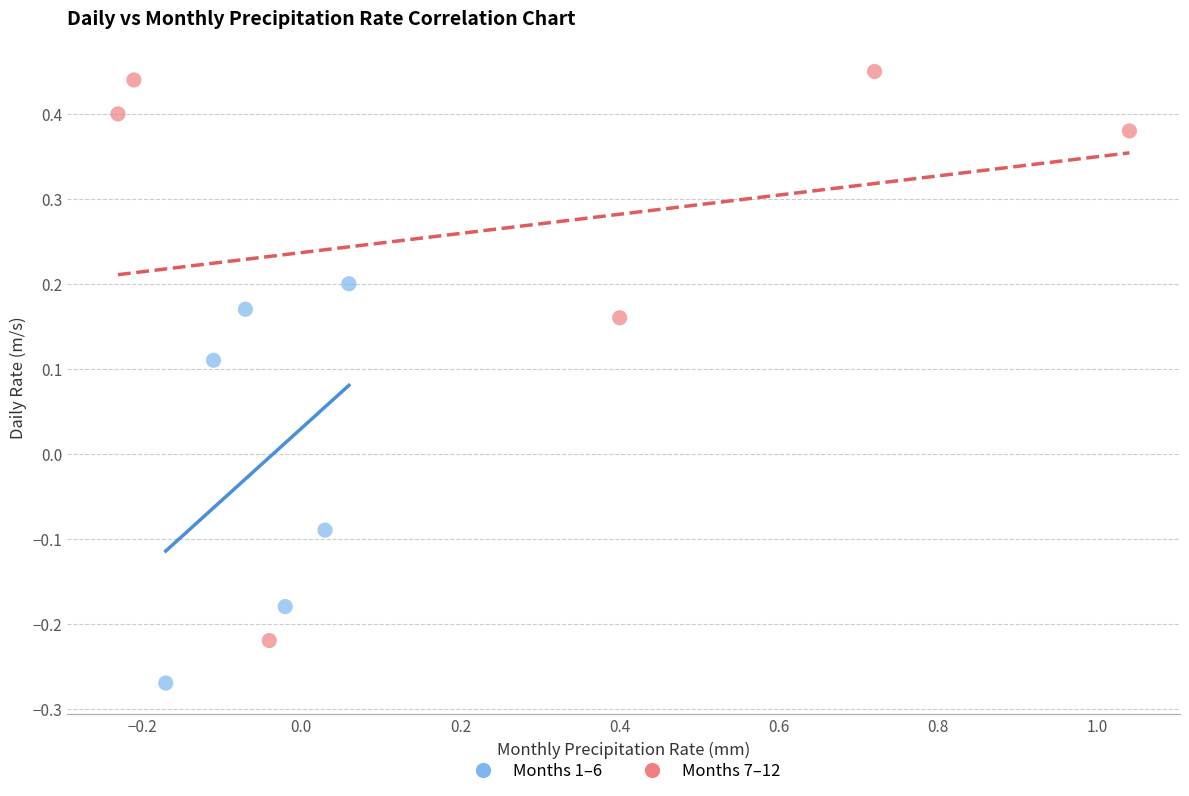

Which series has the widest spread of Y values?

Months 7–12